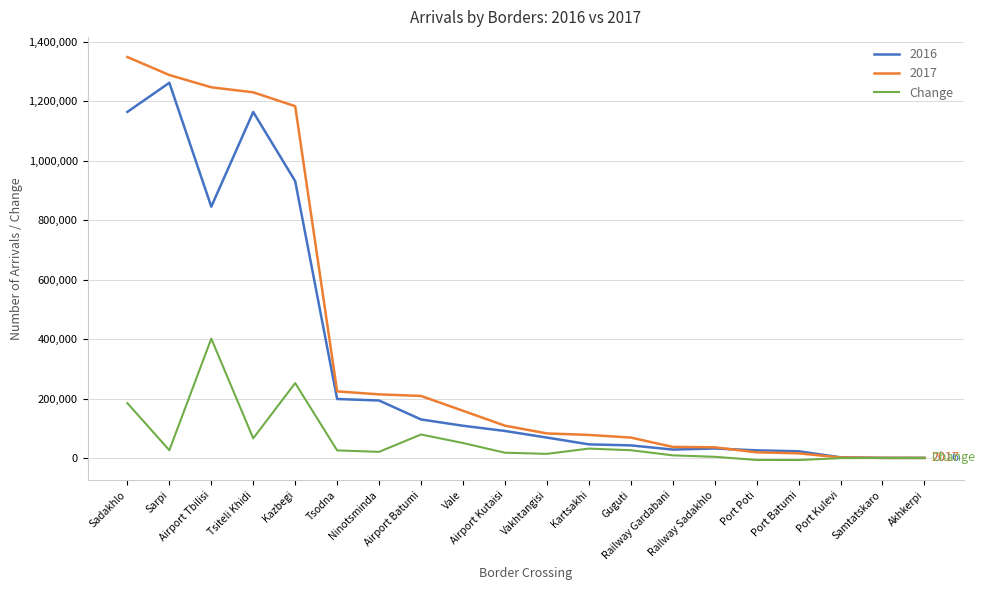

Does the chart display data point markers on the line(s)?

No